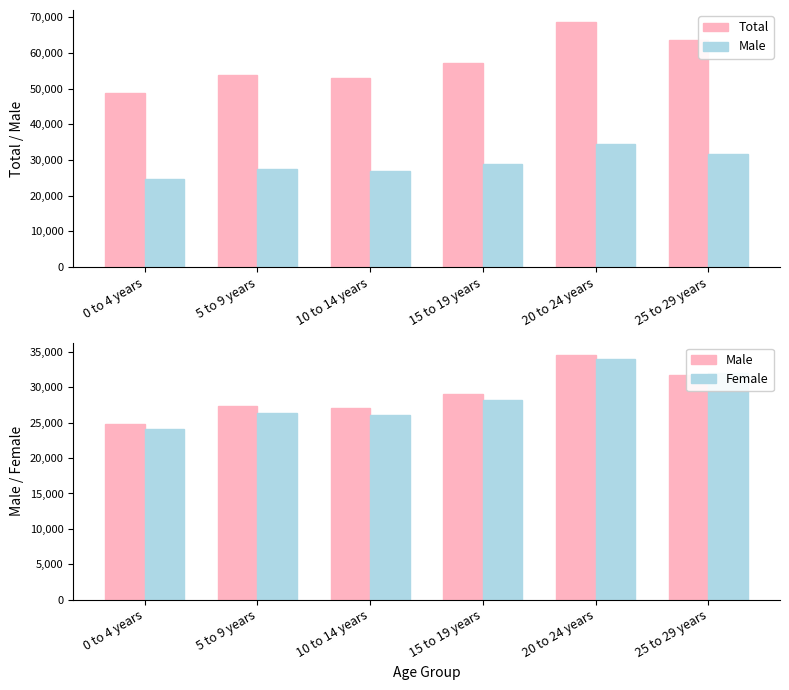

At 15 to 19 years, list the series in order from smallest to largest.

Female, Male, Total